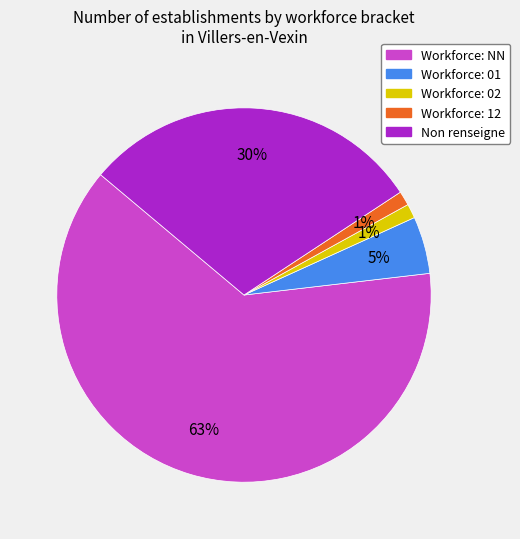

To the nearest percent, what is the difference between the largest and smallest slice percentages?

62%